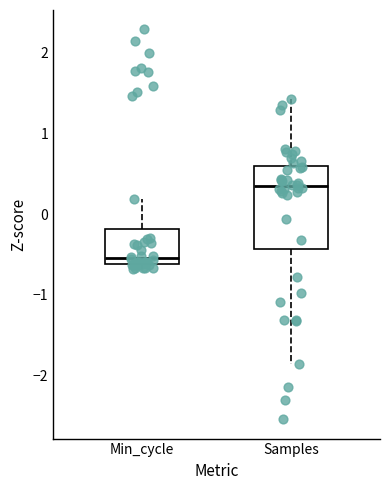

Where is the upper edge of the box for Min_cycle on the y-axis? The values are not printed on the chart, so give them approximately, as read against the axis.

-0.2